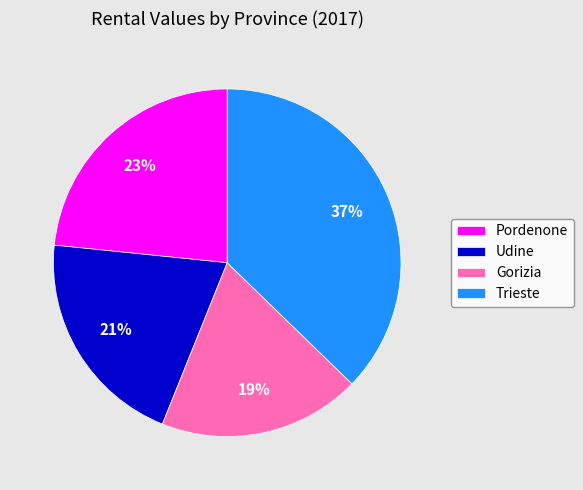

To the nearest percent, what is the combined percentage of Pordenone and Gorizia?

42%